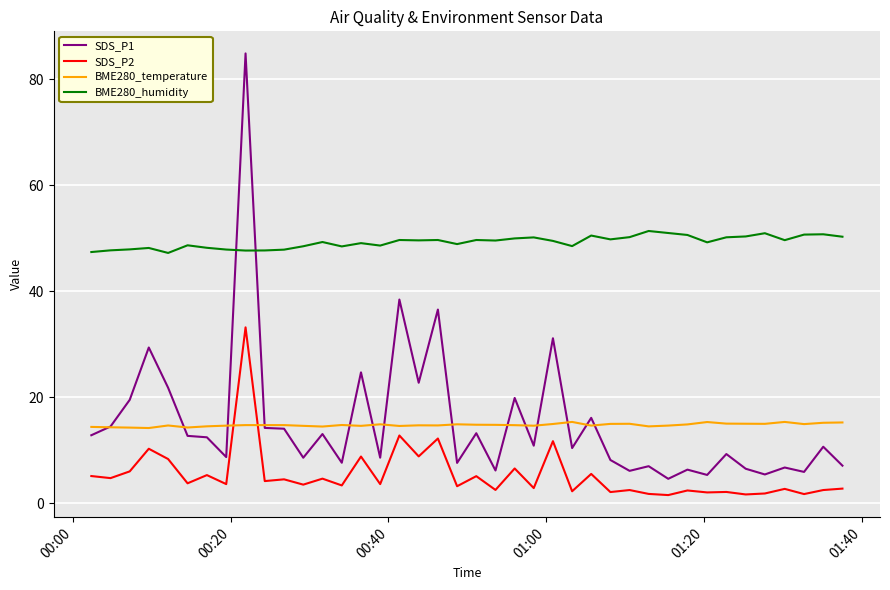

True or false: BME280_temperature and BME280_humidity intersect in this chart.

False